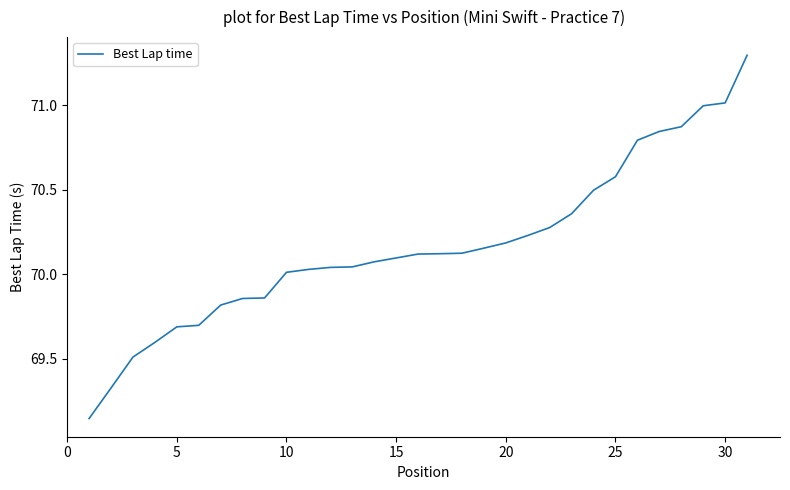

What is the difference between the maximum and minimum values?

2.2